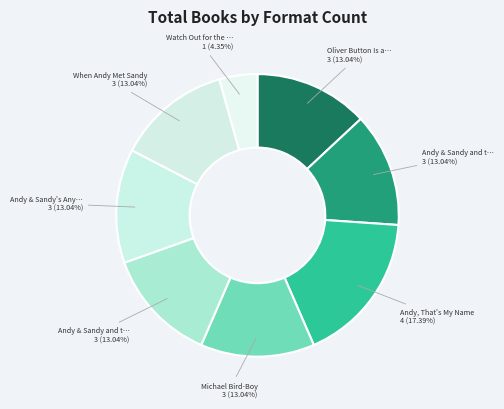

How many segments does this pie chart have?

8